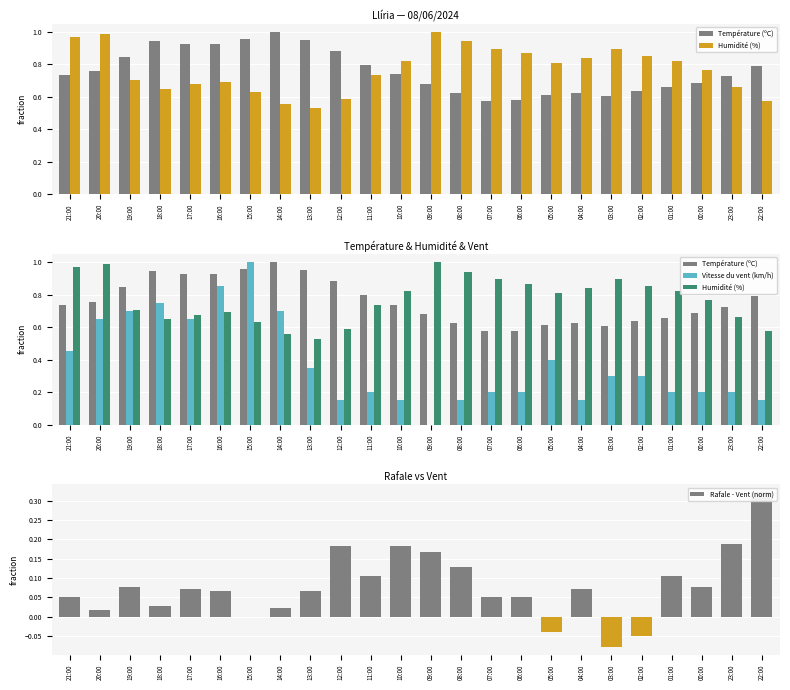

How many groups of bars are there?

24